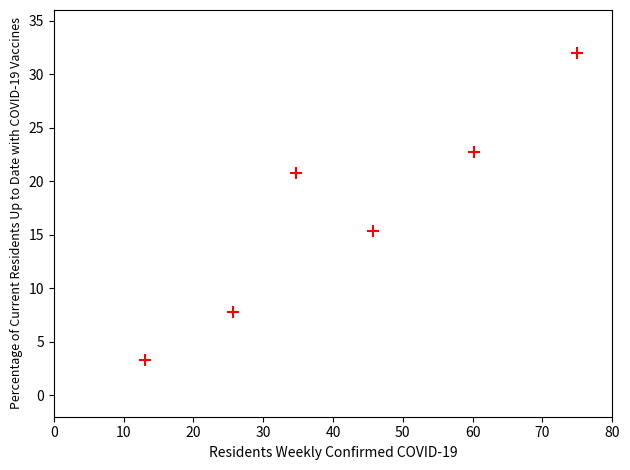

What Y value in the scatter plot is closest to 17?

15.4